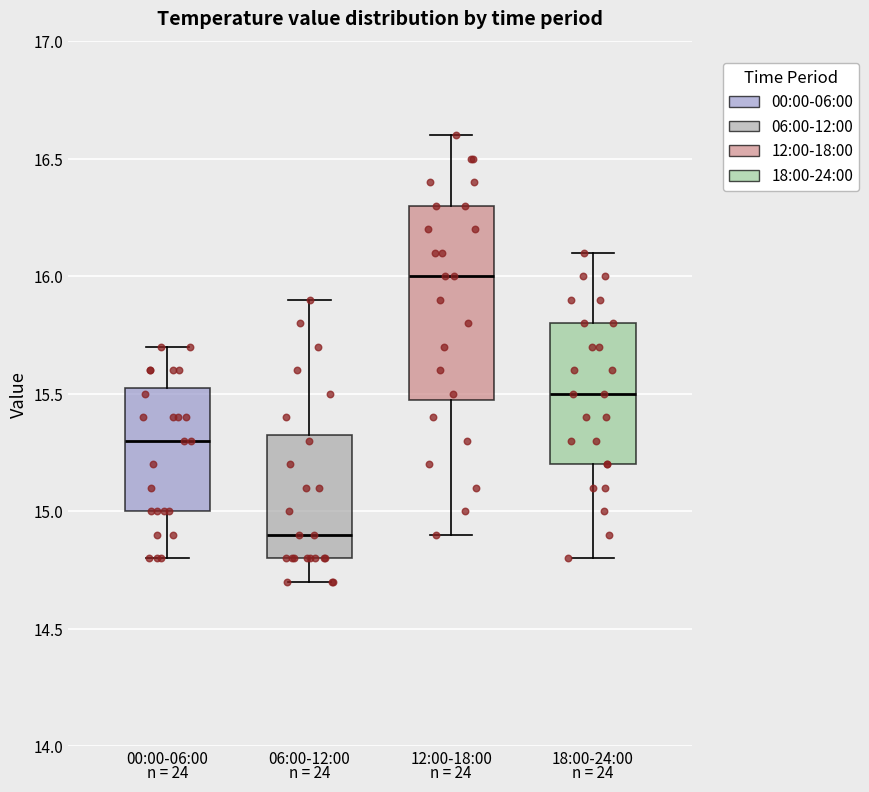

Where is the upper edge of the box for 18:00-24:00 on the y-axis? The values are not printed on the chart, so give them approximately, as read against the axis.

15.80